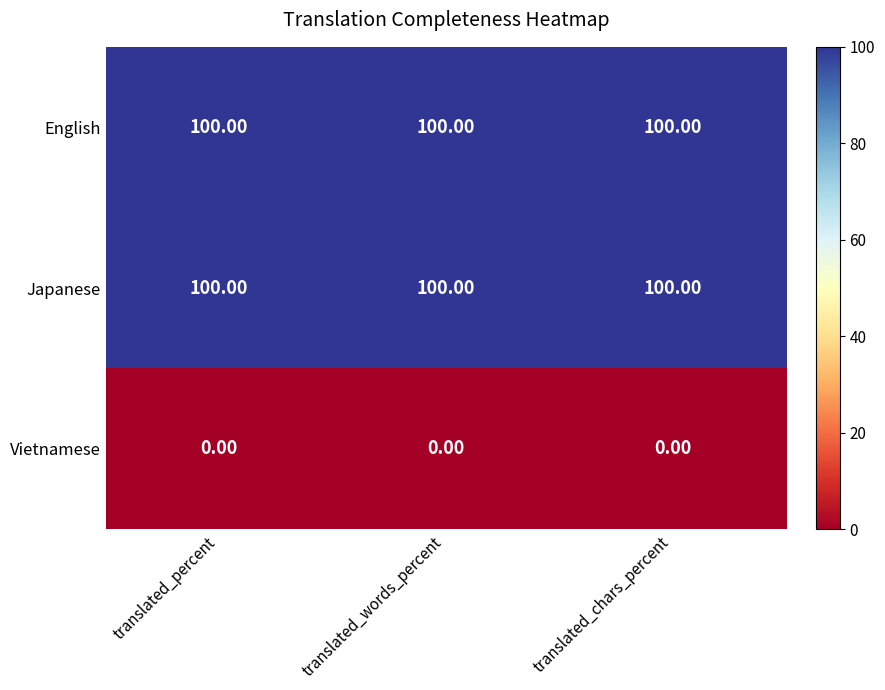

What is the total value across all series at translated_chars_percent?

200